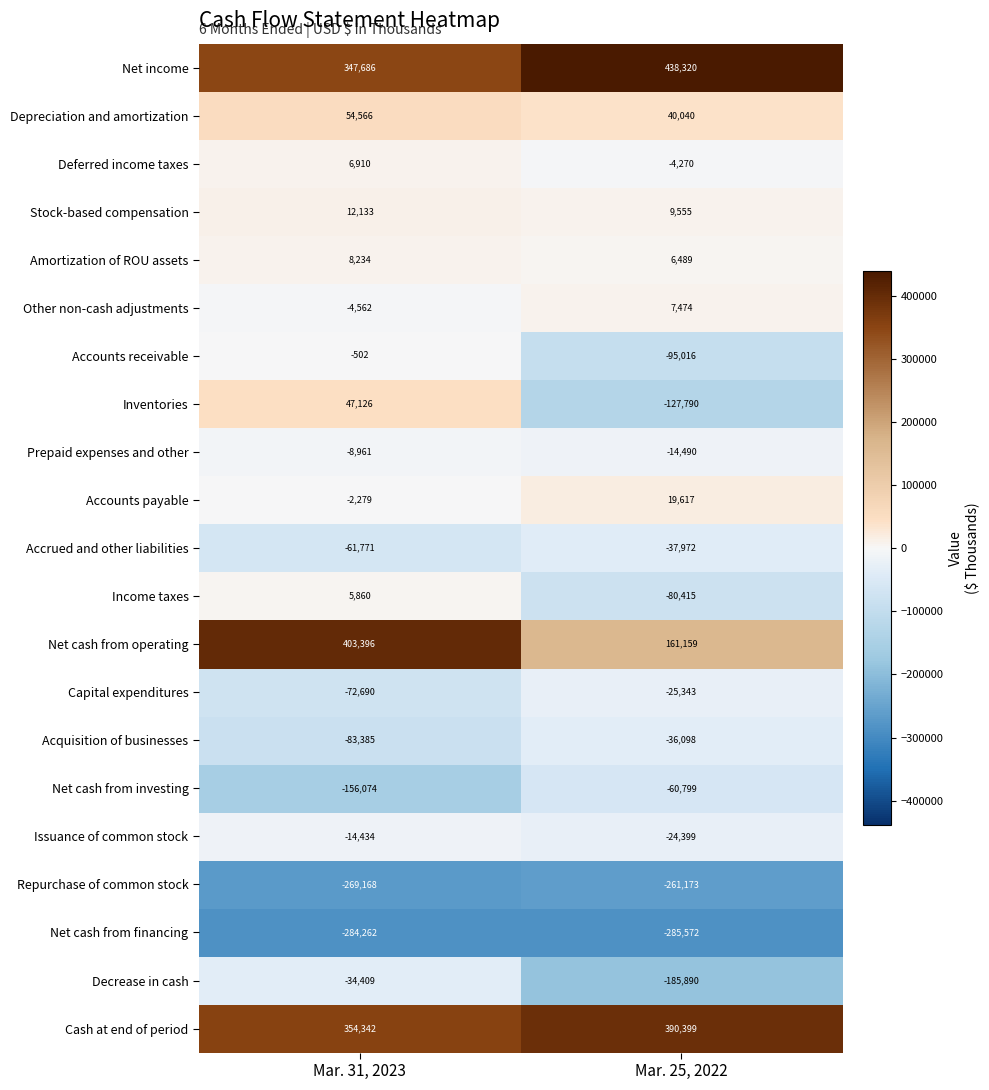

What is the sum of all Capital expenditures values?

-98033